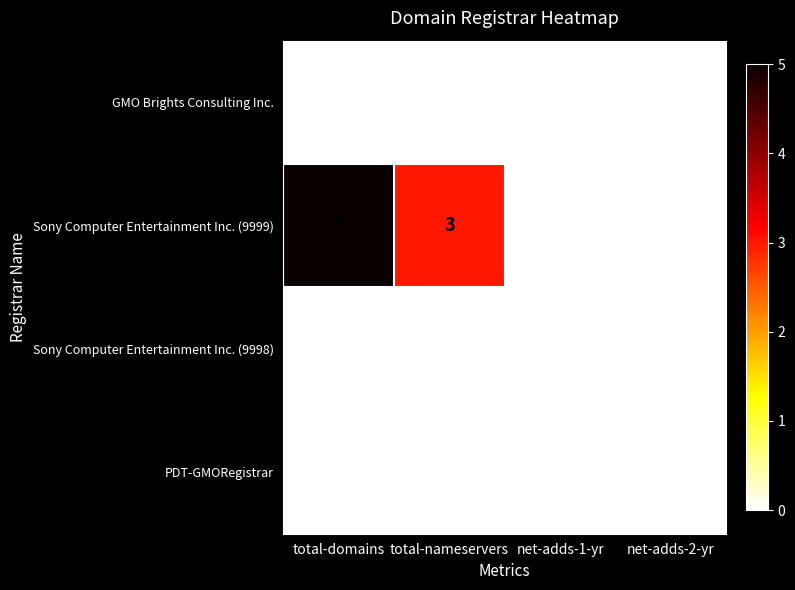

Is the value of Sony Computer Entertainment Inc. (9998) at total-nameservers greater than the value of Sony Computer Entertainment Inc. (9999) at total-nameservers?

No